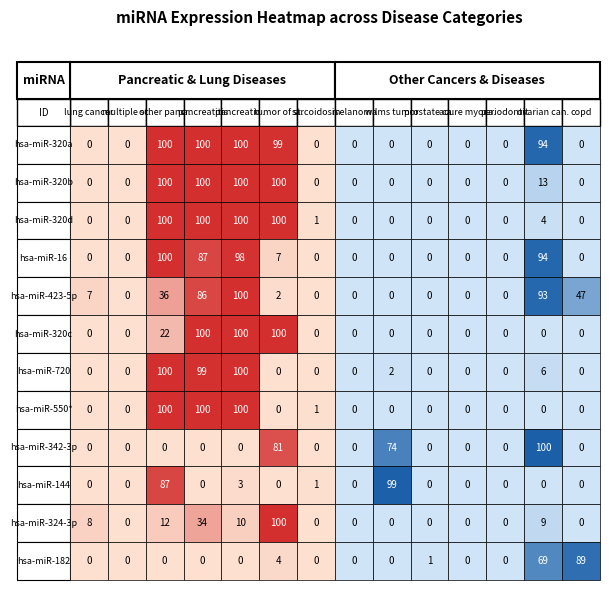

What value does the hsa-miR-324-3p series have at pancreatic cancer ductal, to the nearest 10?

10